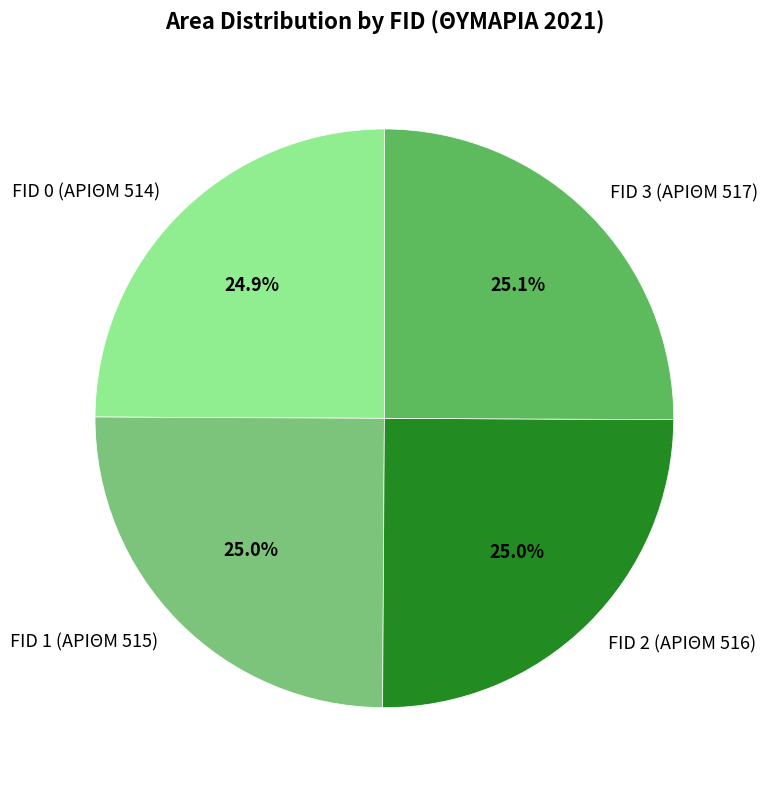

Does FID 0 (ΑΡΙΘΜ 514) account for over 50% of the chart?

No